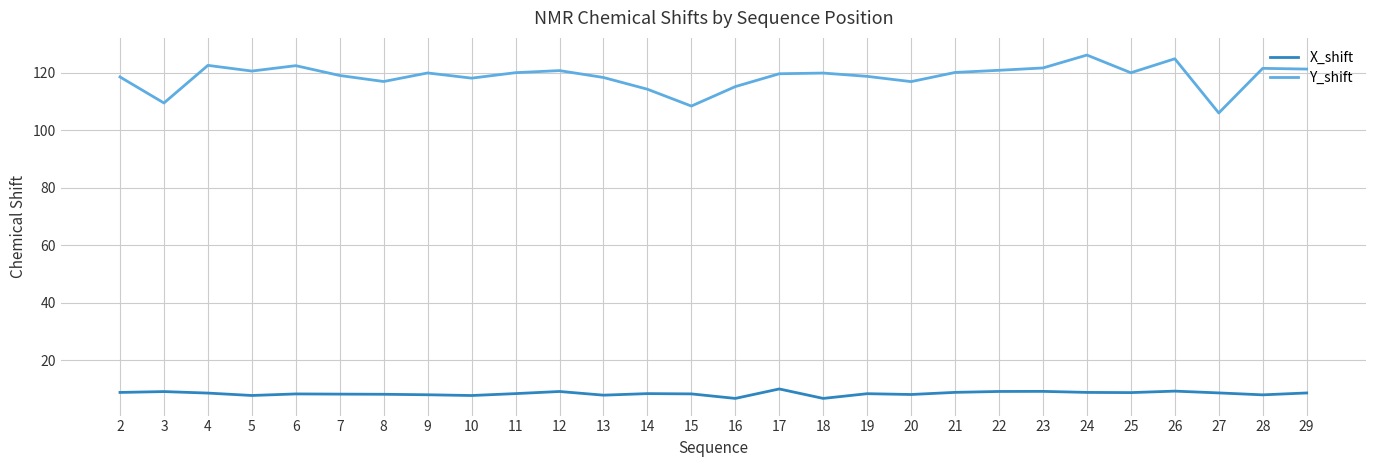

What is the lowest value of the Y_shift series?

106.1